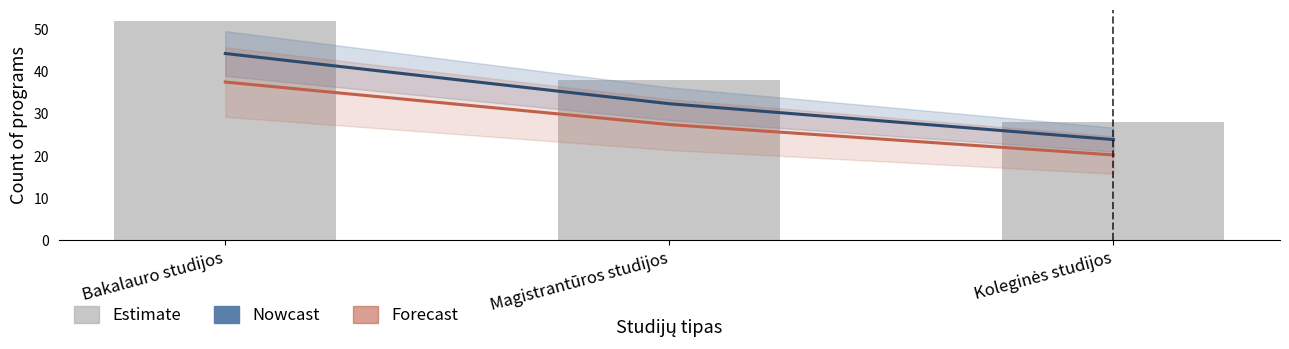

What is the sum of all Forecast values?

85.0